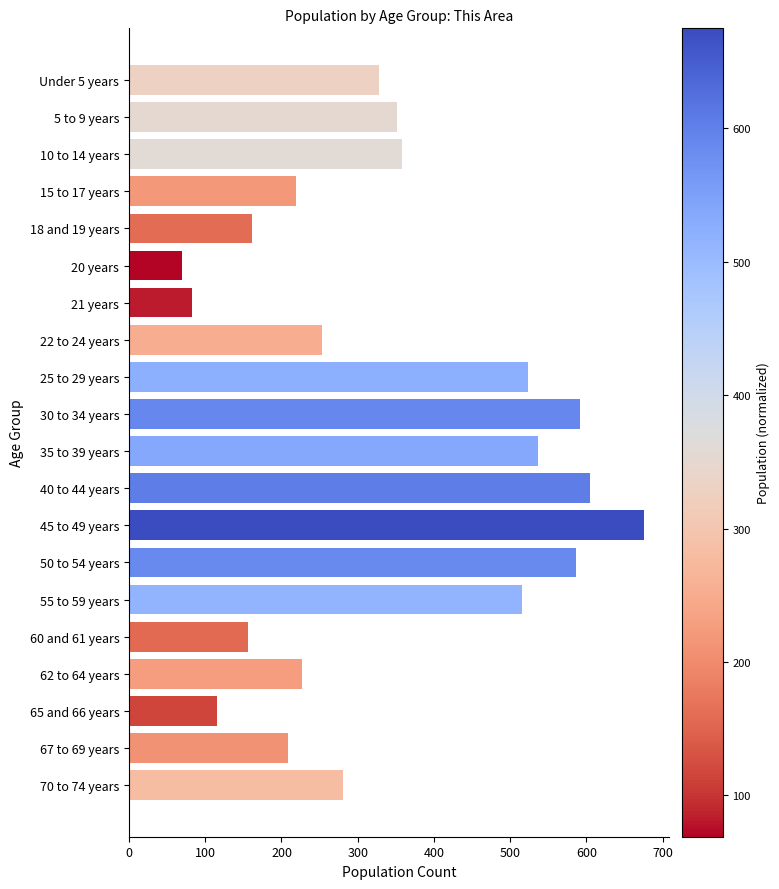

Between 35 to 39 years and 60 and 61 years, which is larger?

35 to 39 years